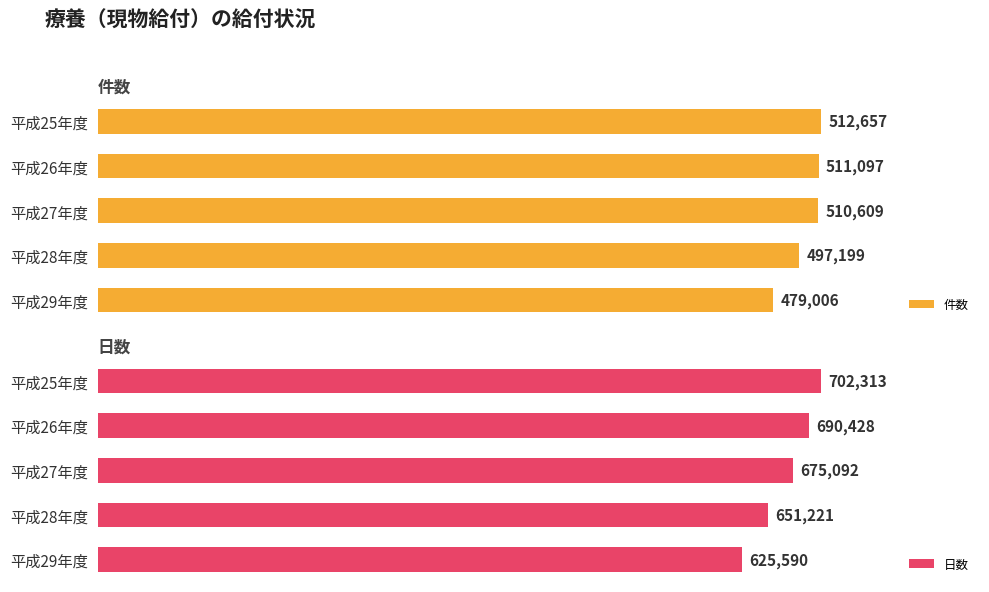

What is the sum of all 件数 values?

2510568